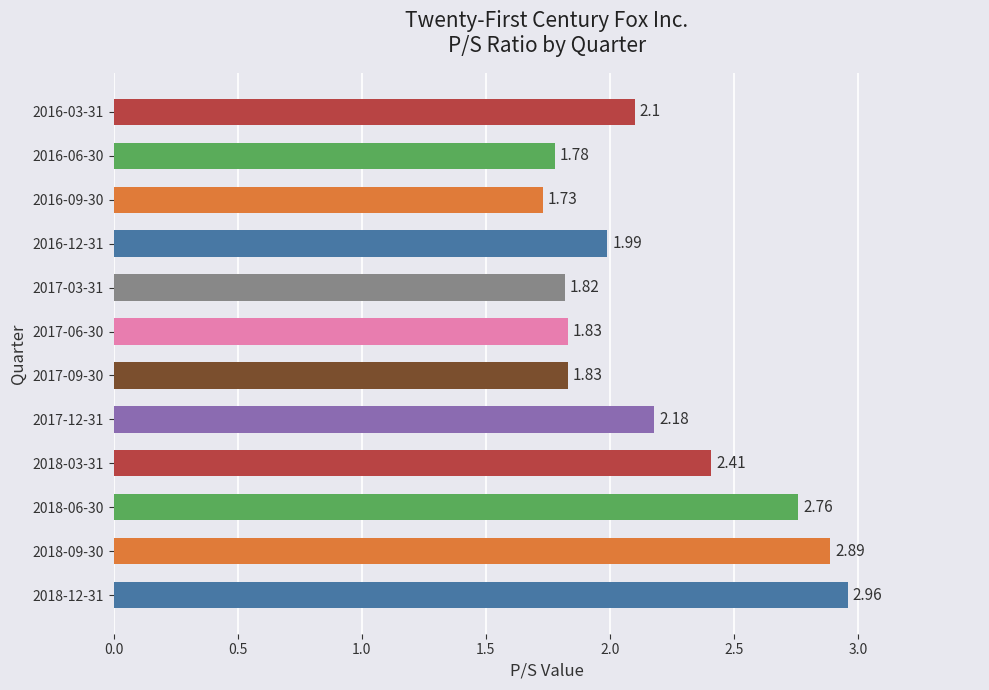

Are the bars grouped side by side (vs. stacked)?

No